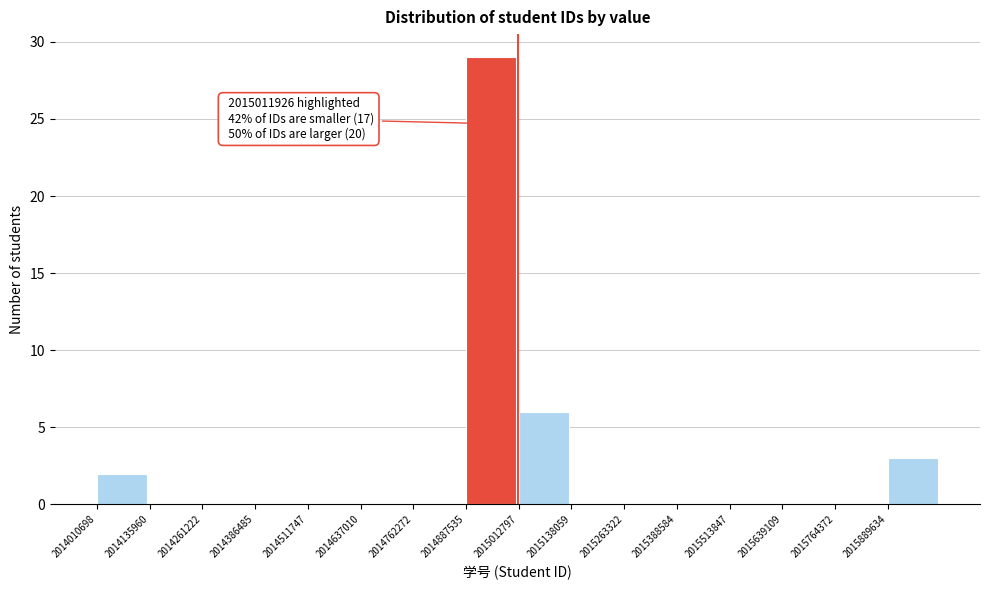

Over which range of the x-axis is the bar tallest?

2014880000 to 2015020000